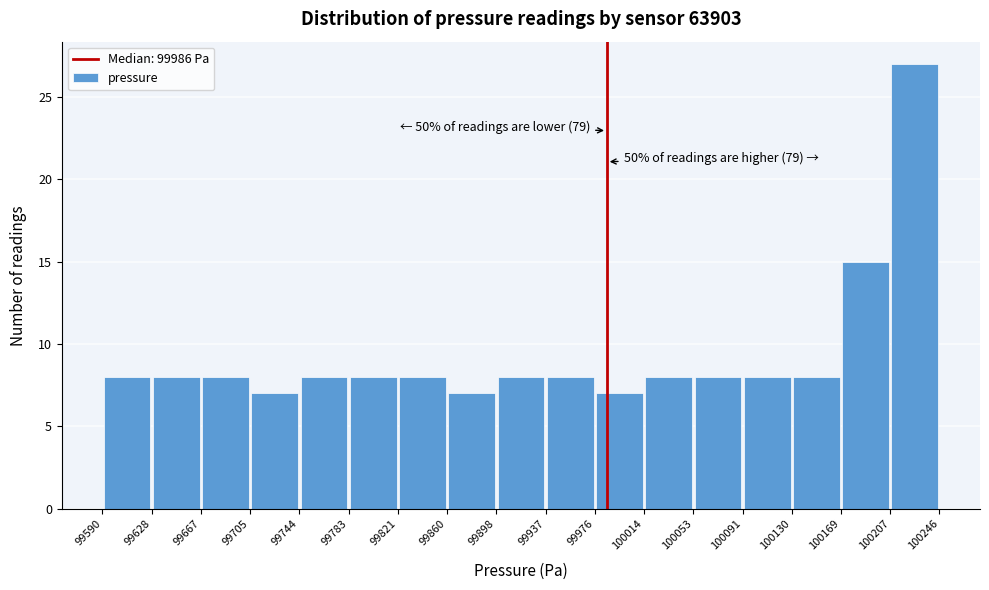

Which range on the x-axis has the tallest bar?

100207 to 100246